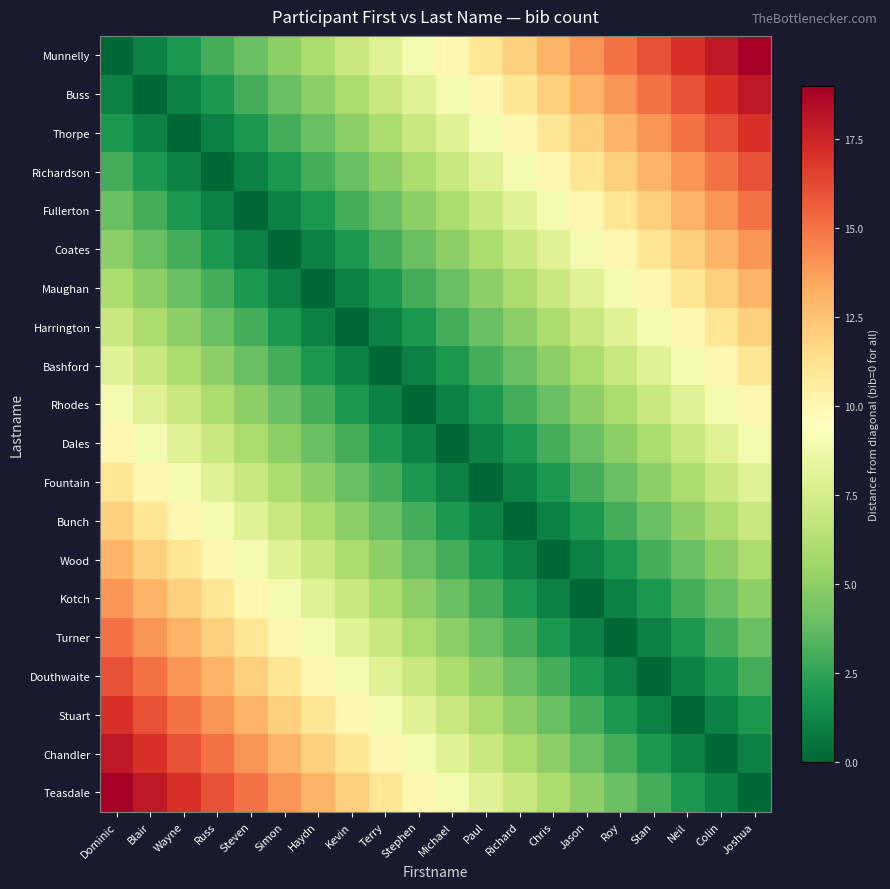

At how many categories does at least one series exceed 4?

20